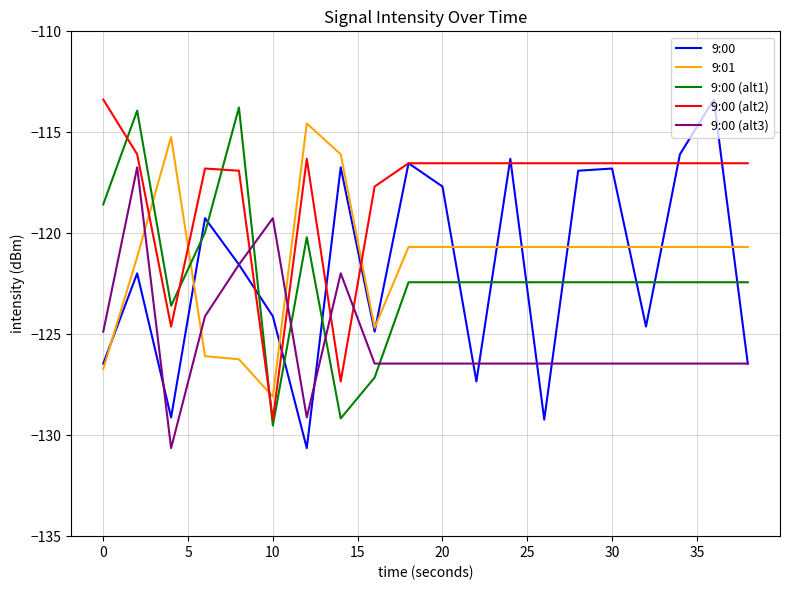

What is the smallest value displayed?

-130.6